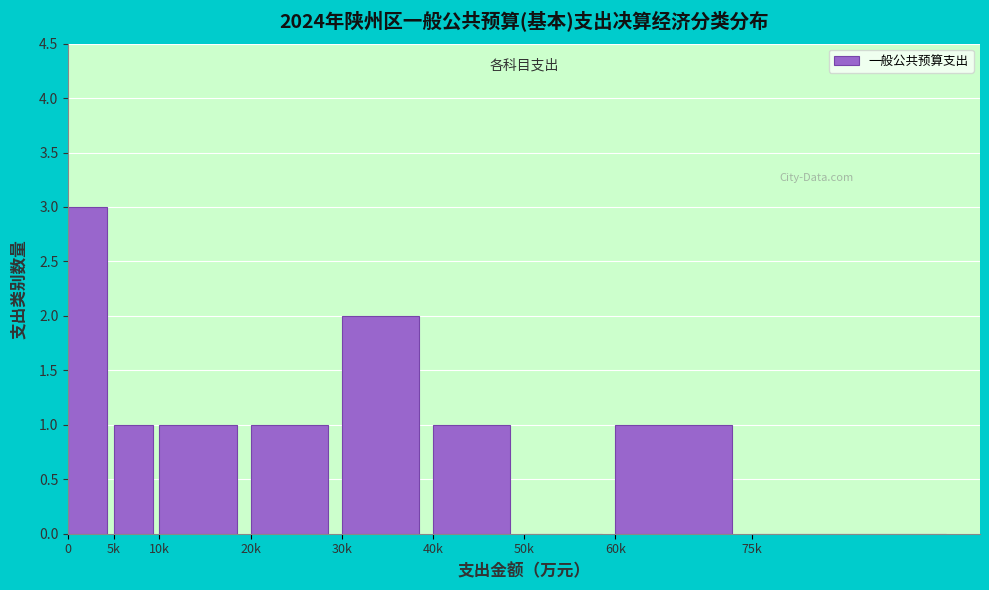

Reading left to right, list all the values displayed in this chart.

0=3	5k=1	10k=1	20k=1	30k=2	40k=1	50k=0	60k=1	75k=0